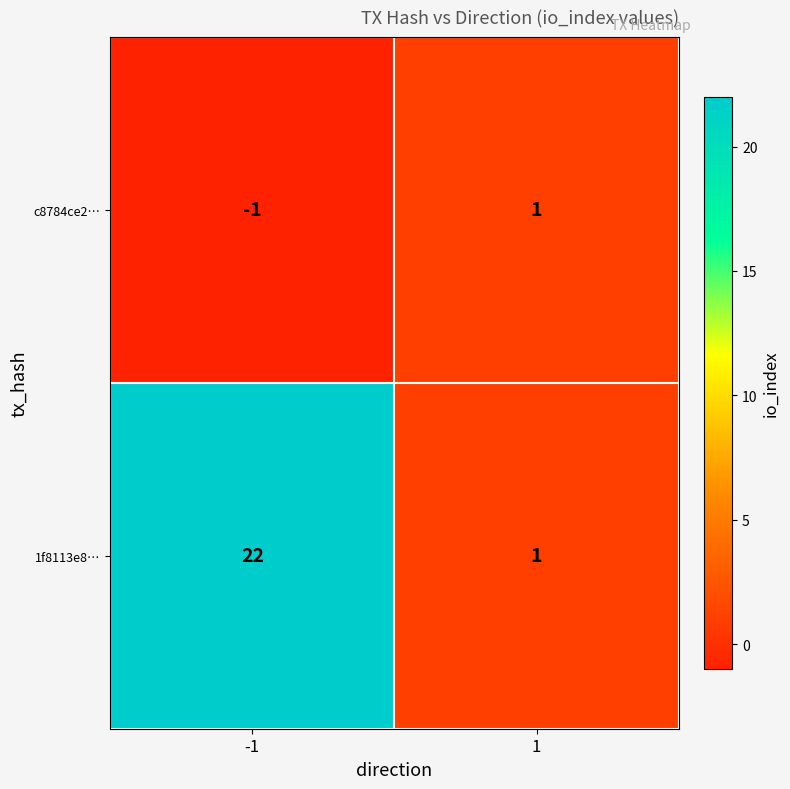

Rank the series at -1 from lowest to highest value.

c8784ce2…, 1f8113e8…